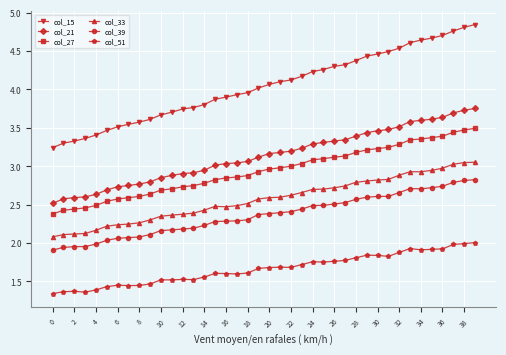

Which series has the largest total across all categories?

col_15